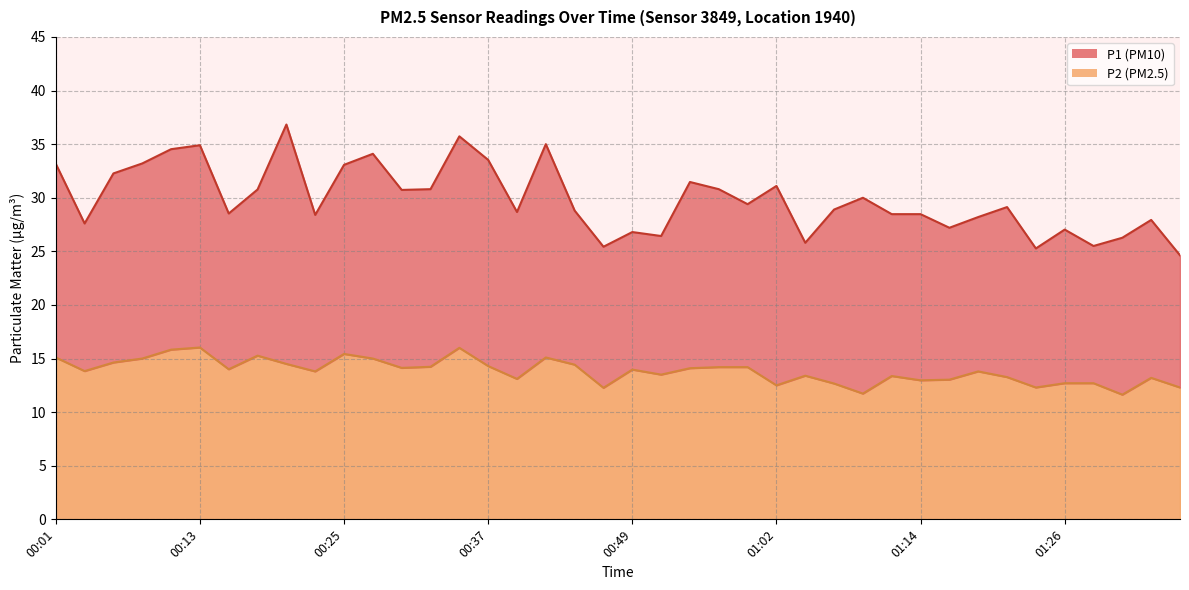

At which category does P2 reach its first local valley?

00:03